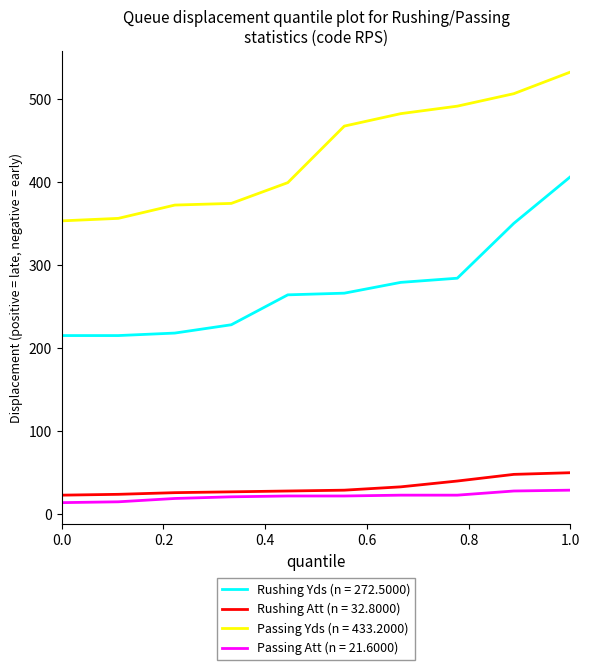

What are all the series names shown in the legend?

Rushing Yds (n = 272.5000), Rushing Att (n = 32.8000), Passing Yds (n = 433.2000), Passing Att (n = 21.6000)